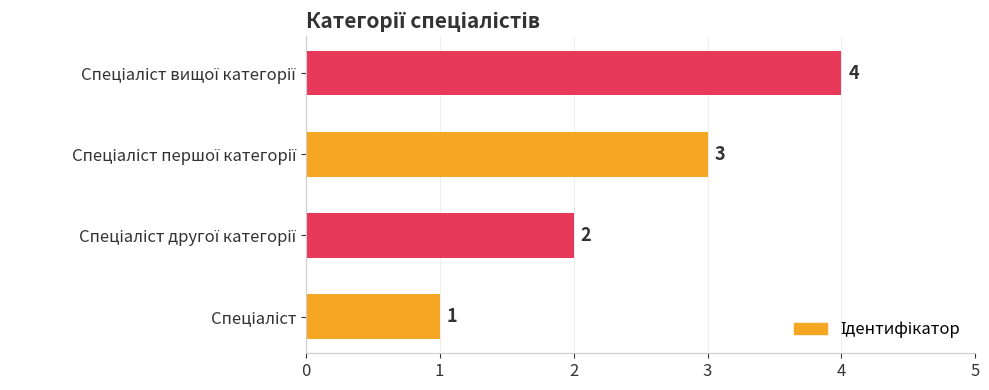

What is the sum of all values?

10